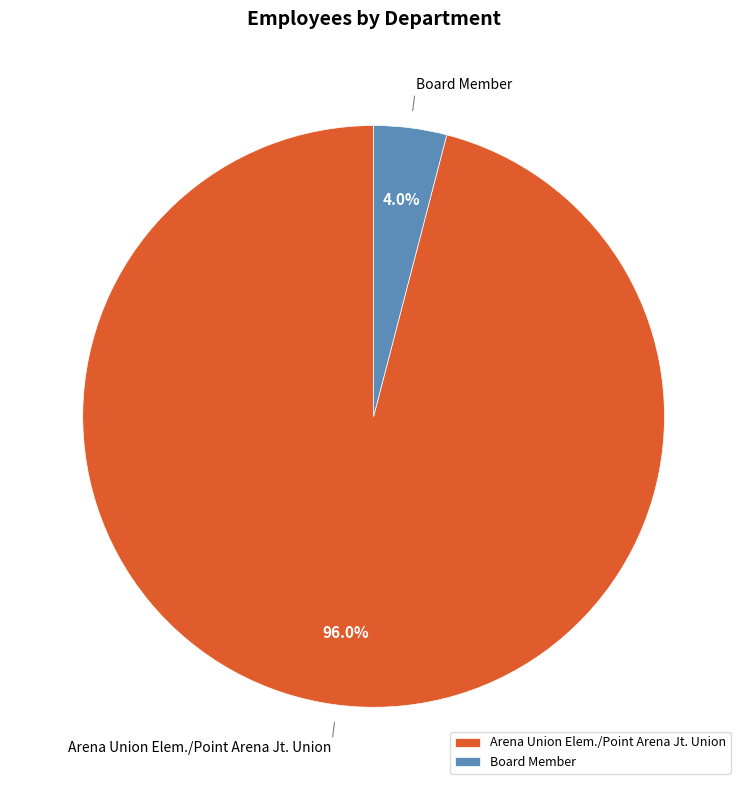

Which slice is the largest?

Arena Union Elem./Point Arena Jt. Union